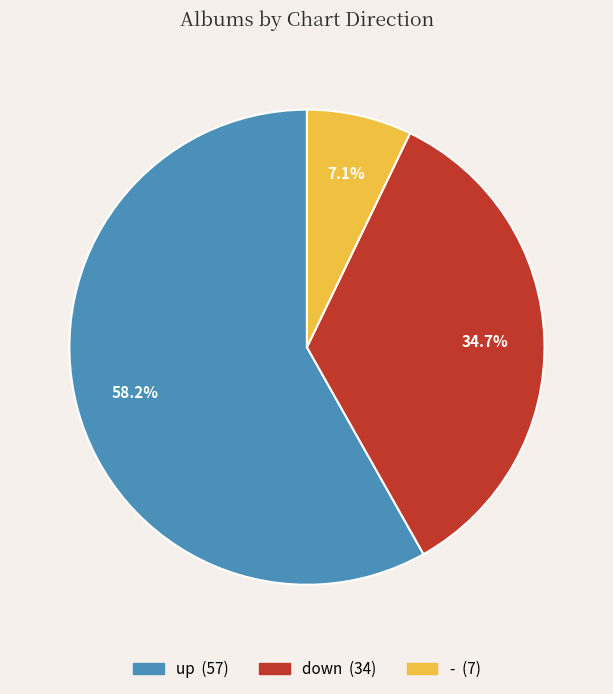

To the nearest percent, what is the difference between the down and - slice percentages?

28%